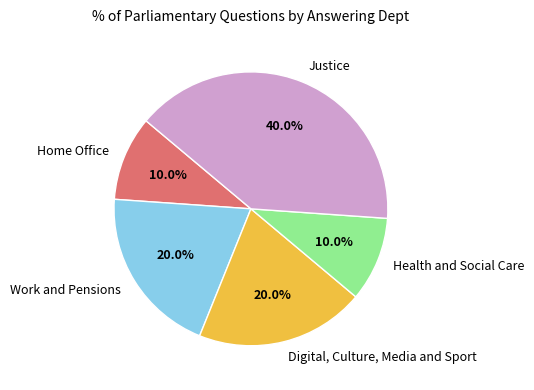

How many slices are in this pie chart?

5